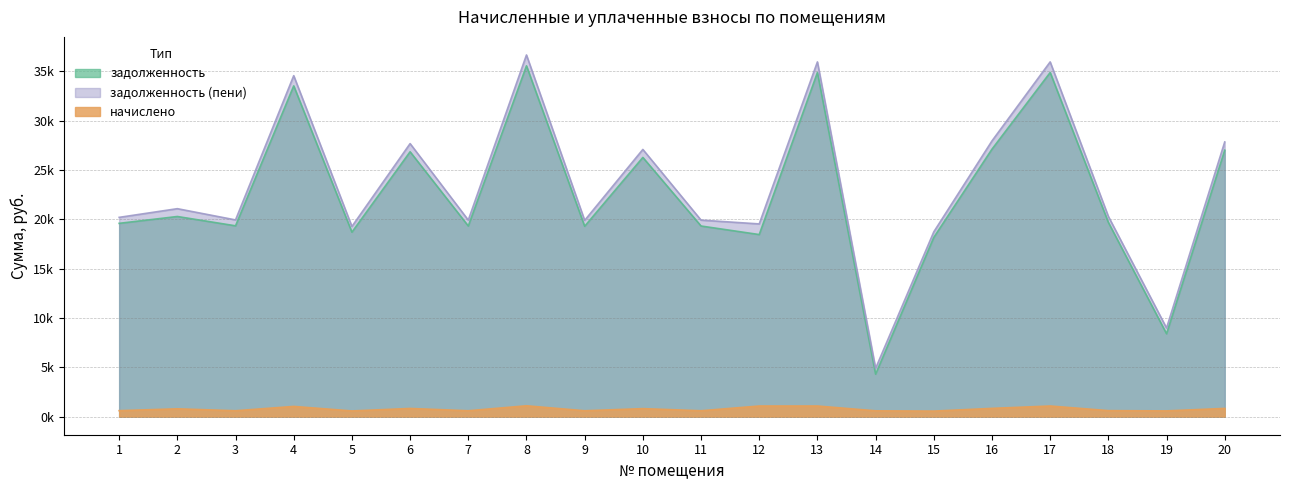

What is the spread (max minus min) of values at 8?

35561.1